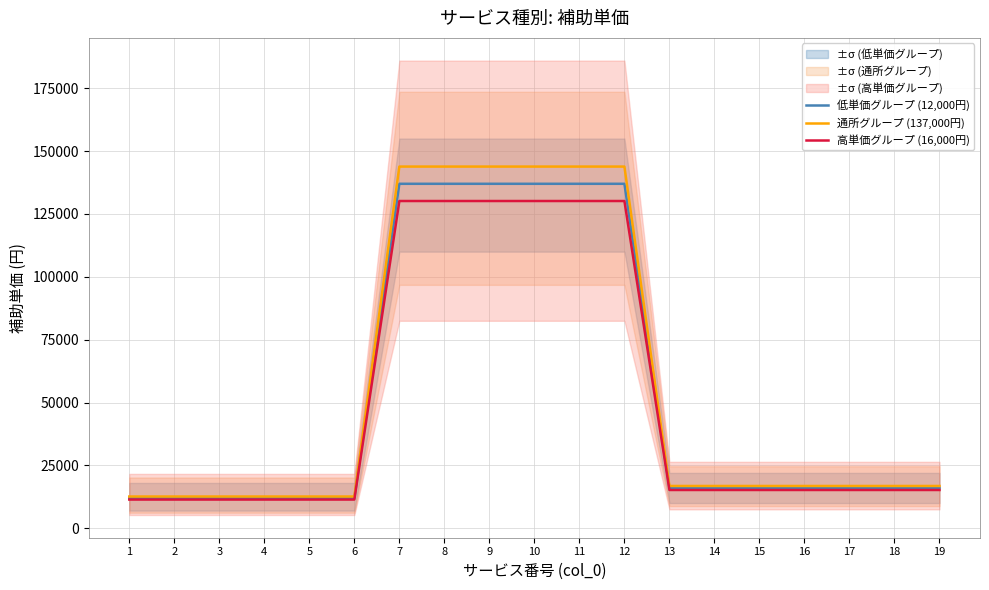

At how many categories does at least one series exceed 31098?

6